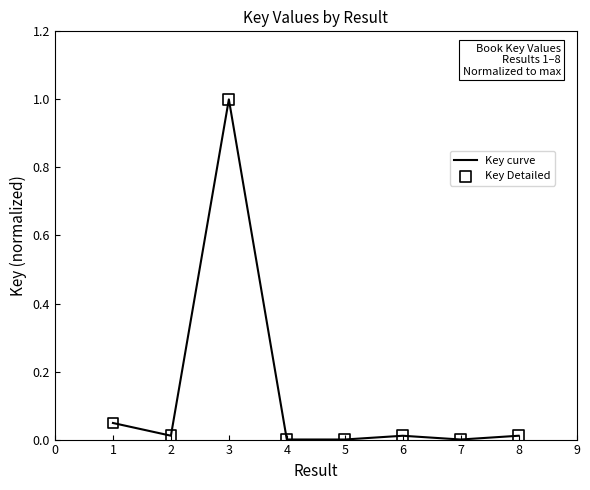

Read the value at 3.

1.0